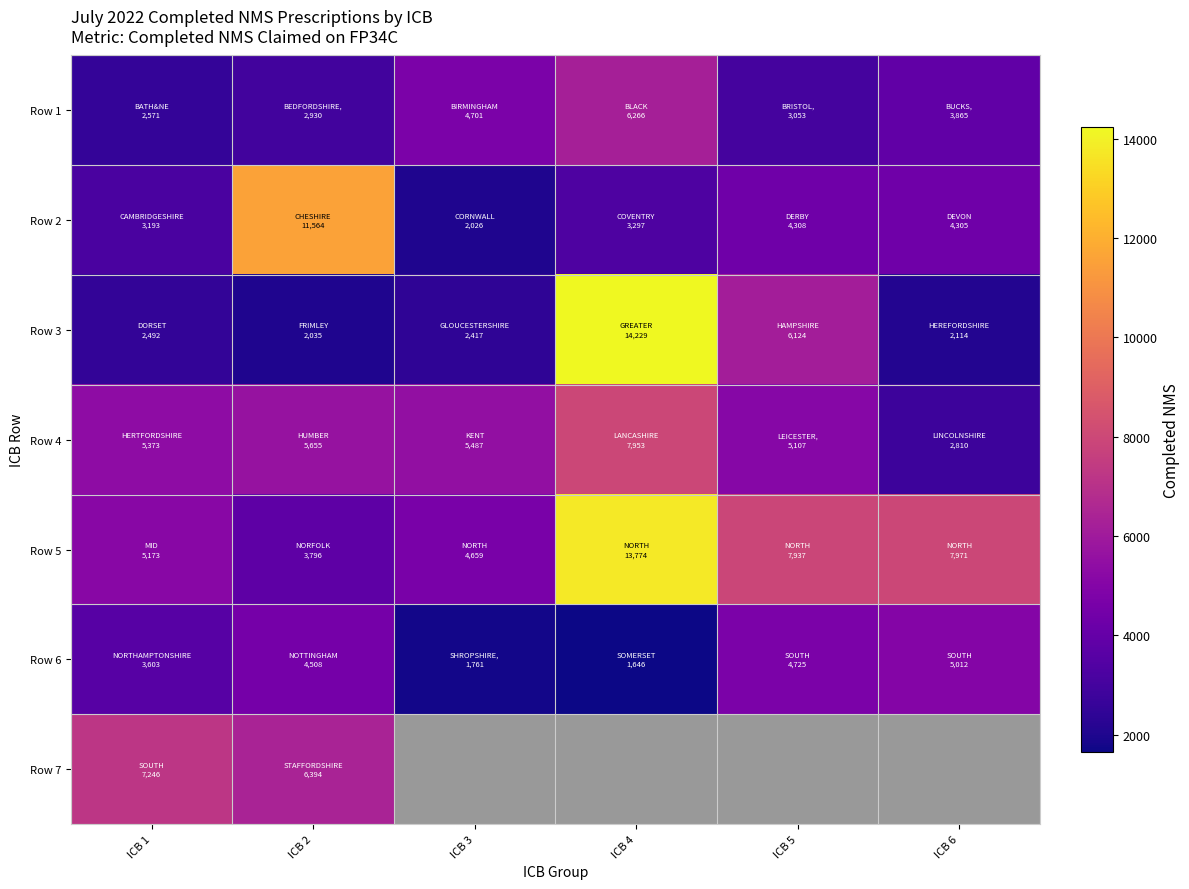

List the series in order of their peak value, highest first.

Row 3, Row 5, Row 2, Row 4, Row 7, Row 1, Row 6